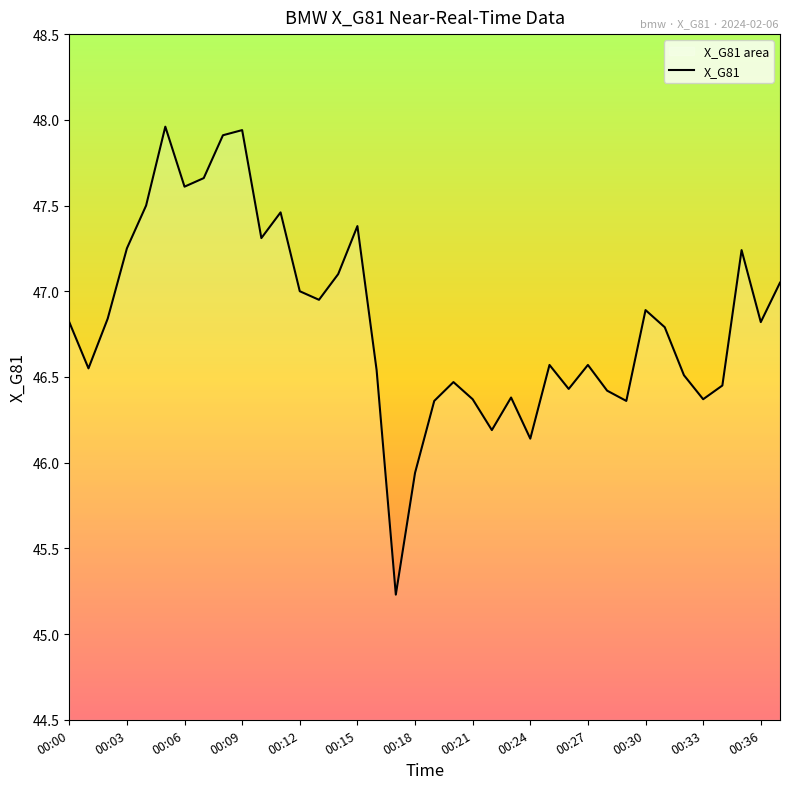

True or false: the data shows 46.8 at 31.

True